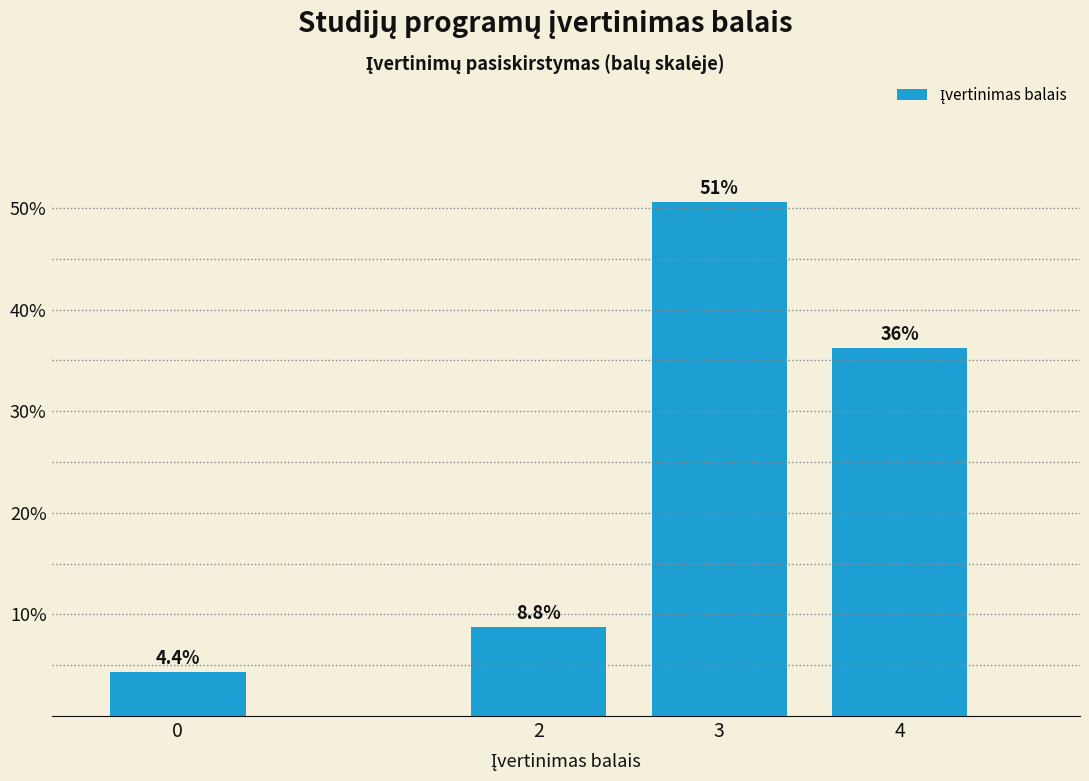

The chart shows a value of 14.7 at 2. True or false?

False